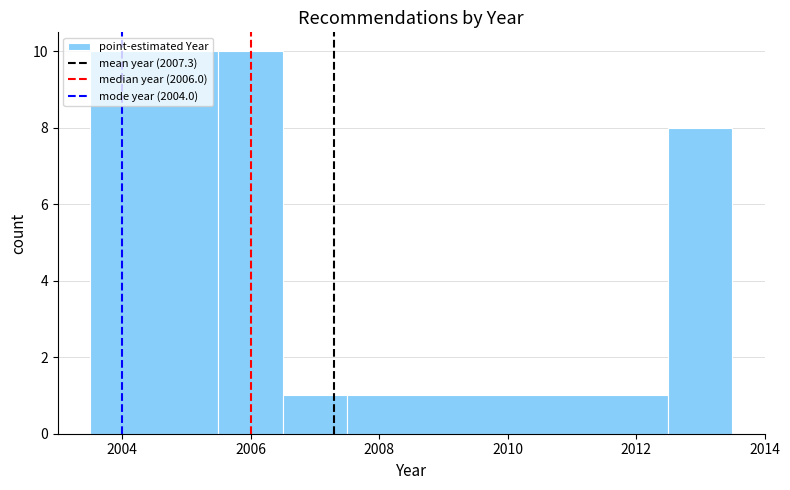

Reading left to right, list every bar in this chart as the range it spans on the x-axis followed by its height. Neither the bar edges nor the heights are printed on the chart, so give them approximately, as read against the axes.

2003.5 to 2005.5: 10
2005.5 to 2006.5: 10
2006.5 to 2007.5: 1
2007.5 to 2012.5: 1
2012.5 to 2013.5: 8